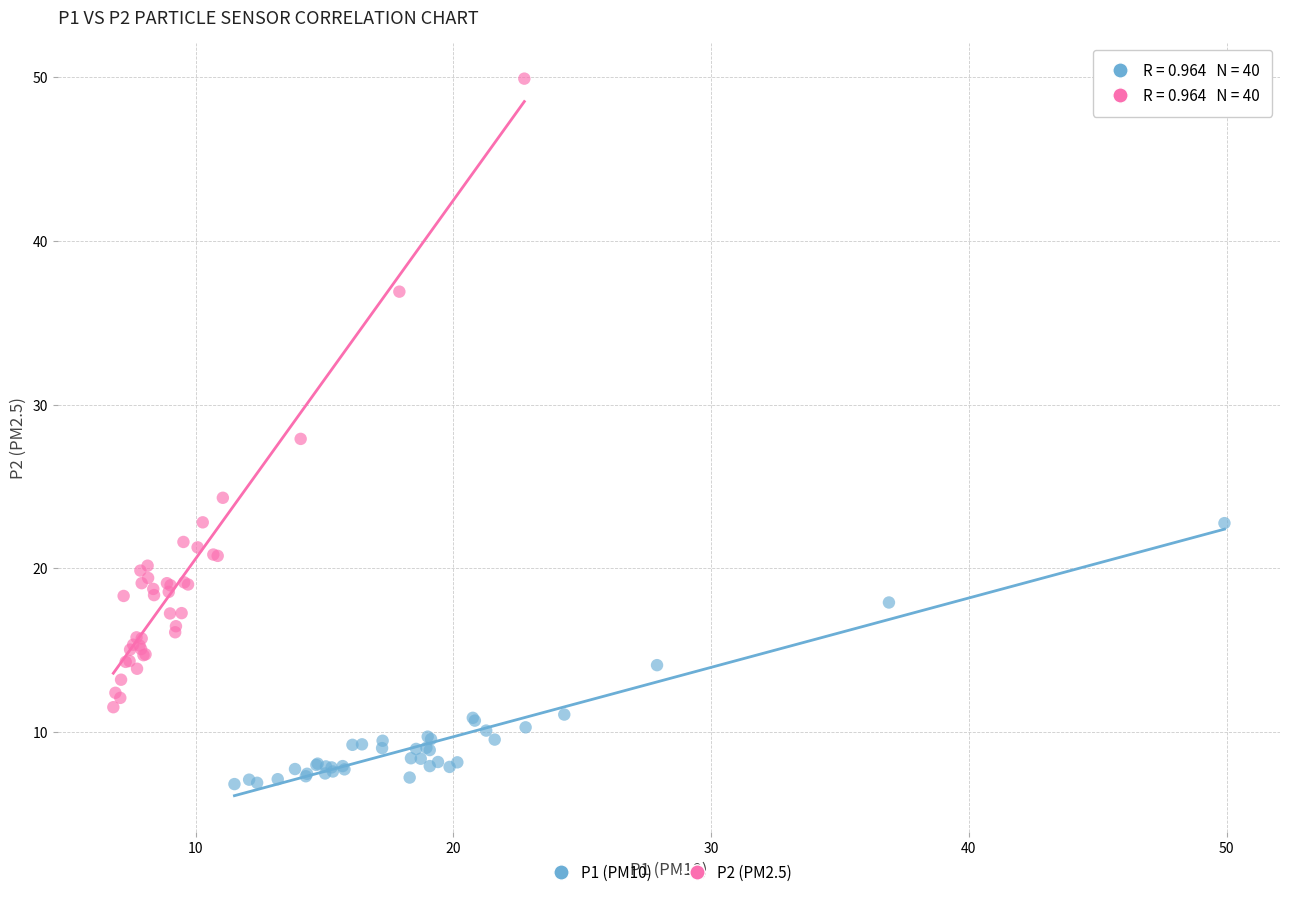

Which series reaches the minimum Y coordinate?

P1 (PM10)